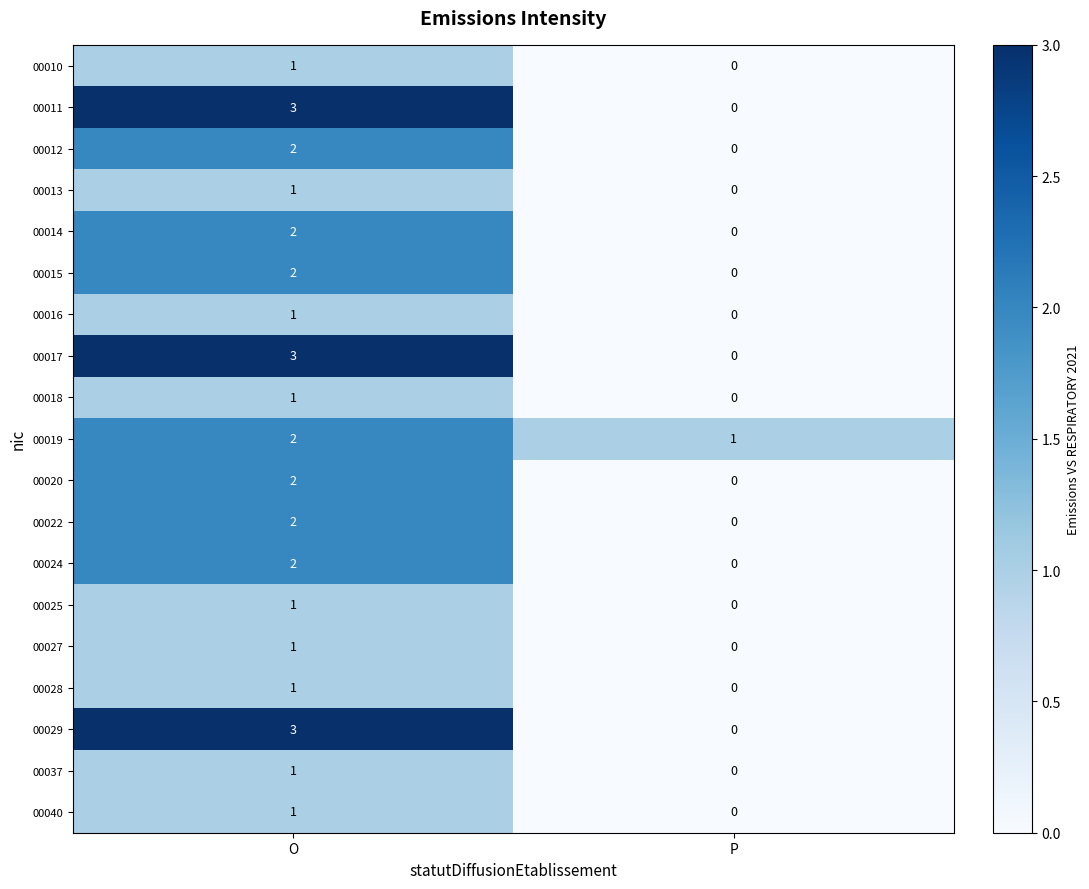

Rank the categories by 00025 value from highest to lowest.

O, P